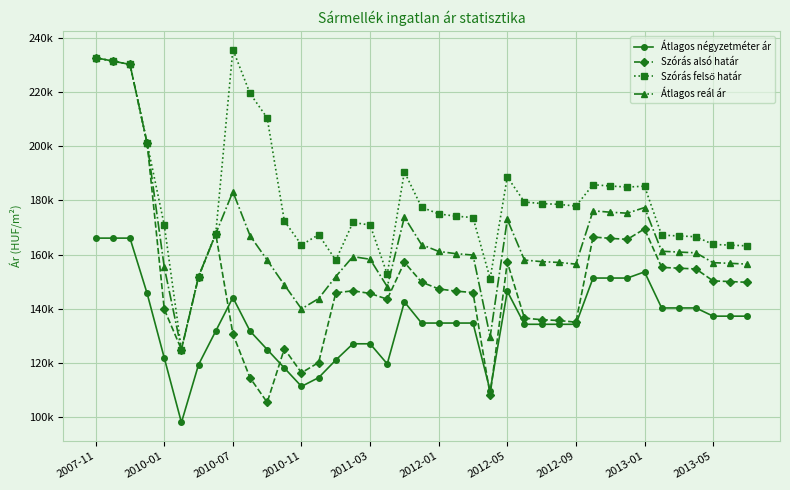

True or false: Szórás alsó határ has more than 1 points higher than both neighbors.

True